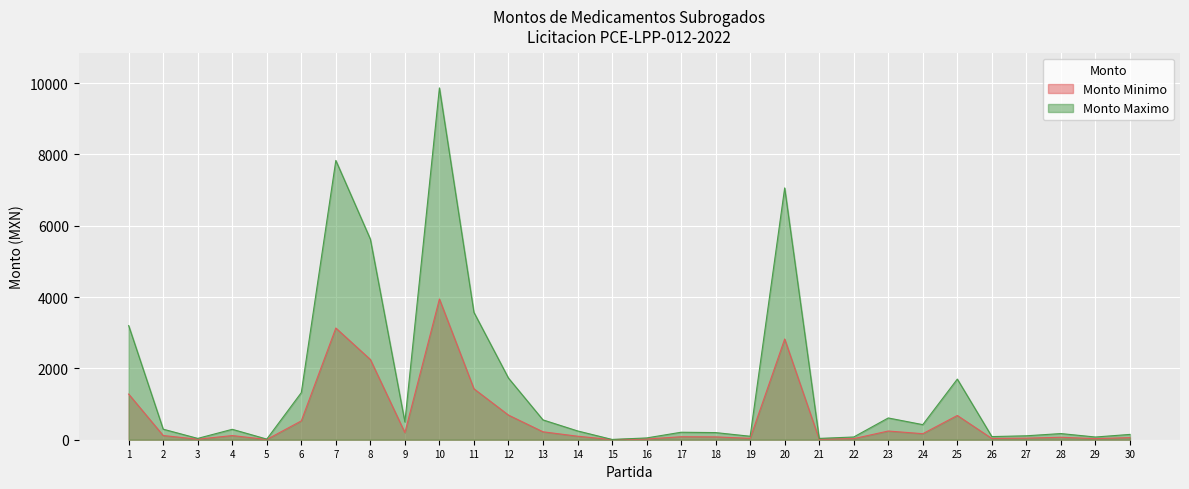

True or false: Monto Maximo and Monto Minimo cross at least once.

False